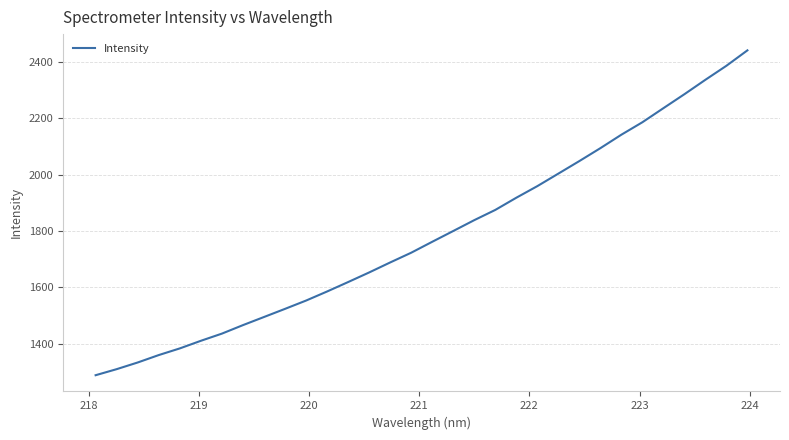

What is the greatest value displayed?

2439.7